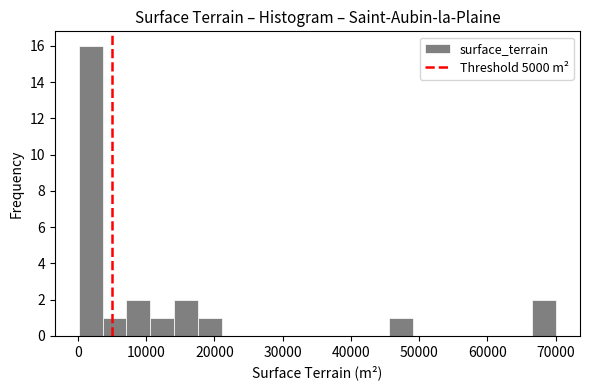

Read against the x-axis, roughly where is the centre of the tallest bar?

2000